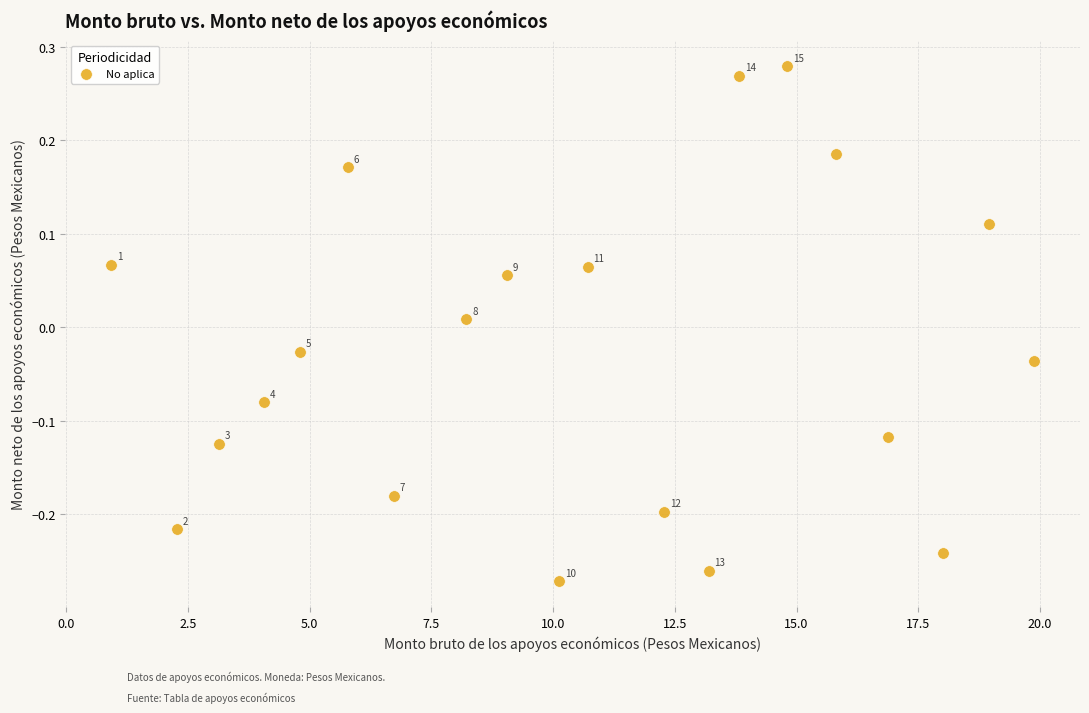

What is the range of X values (max minus min)?

19.0